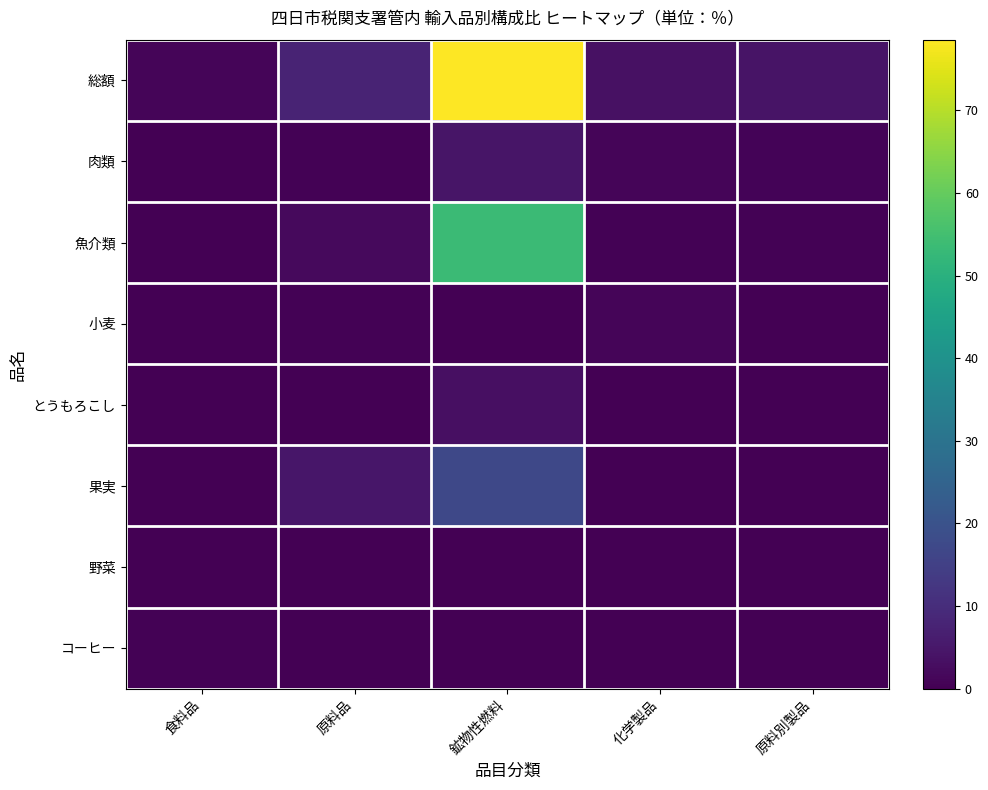

Between 原料別製品 and 食料品, which is larger?

原料別製品